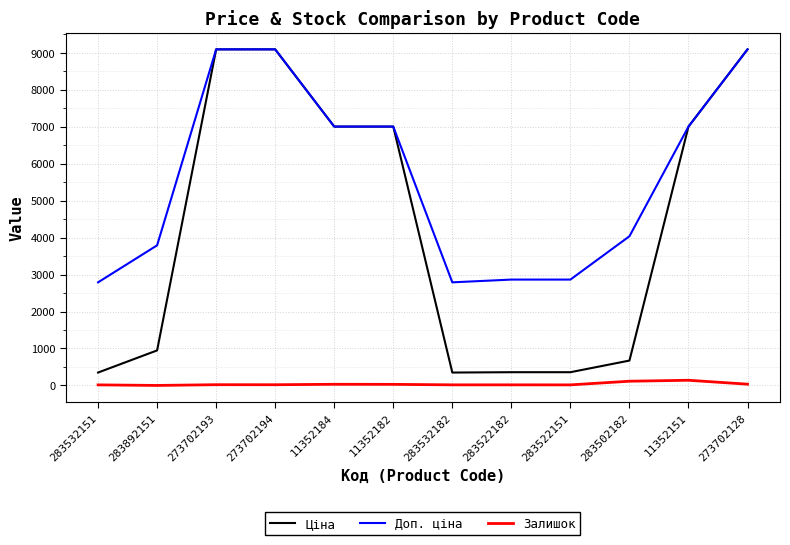

What is the greatest value displayed?

9092.0